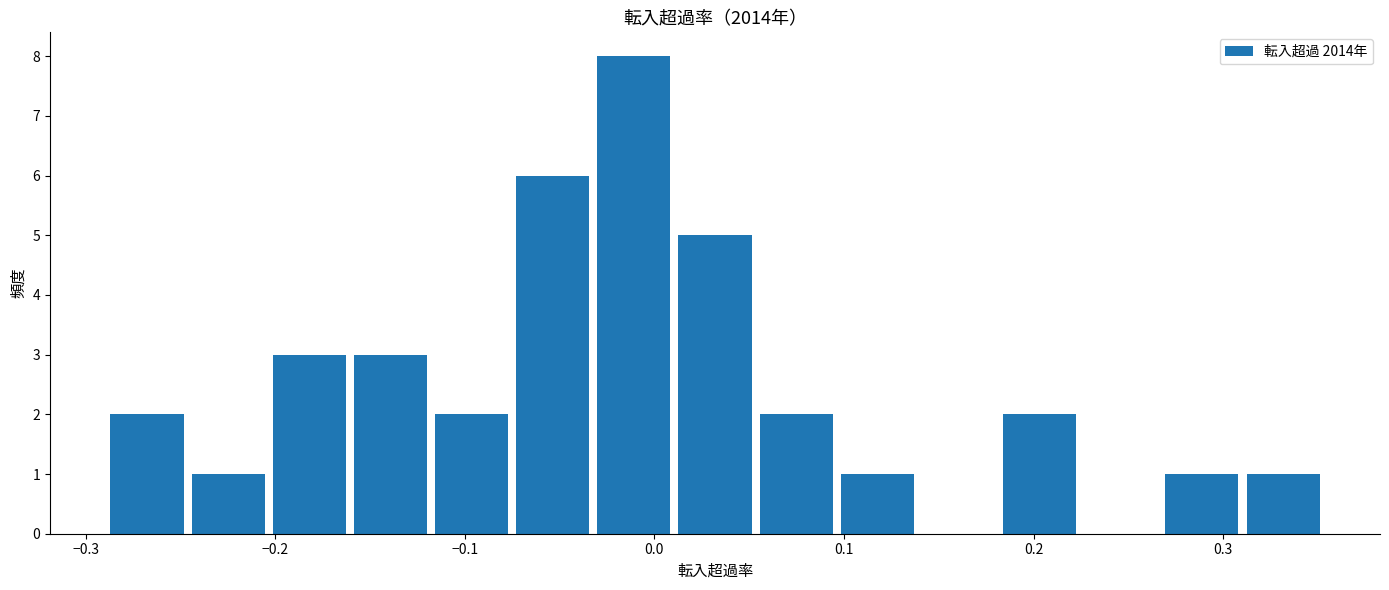

Reading left to right, list every bar in this chart as the range it spans on the x-axis followed by its height. Neither the bar edges nor the heights are printed on the chart, so give them approximately, as read against the axes.

-0.29 to -0.25: 2
-0.25 to -0.20: 1
-0.20 to -0.16: 3
-0.16 to -0.12: 3
-0.12 to -0.07: 2
-0.07 to -0.03: 6
-0.03 to 0.01: 8
0.01 to 0.05: 5
0.05 to 0.10: 2
0.10 to 0.14: 1
0.14 to 0.18: 0
0.18 to 0.22: 2
0.22 to 0.27: 0
0.27 to 0.31: 1
0.31 to 0.35: 1